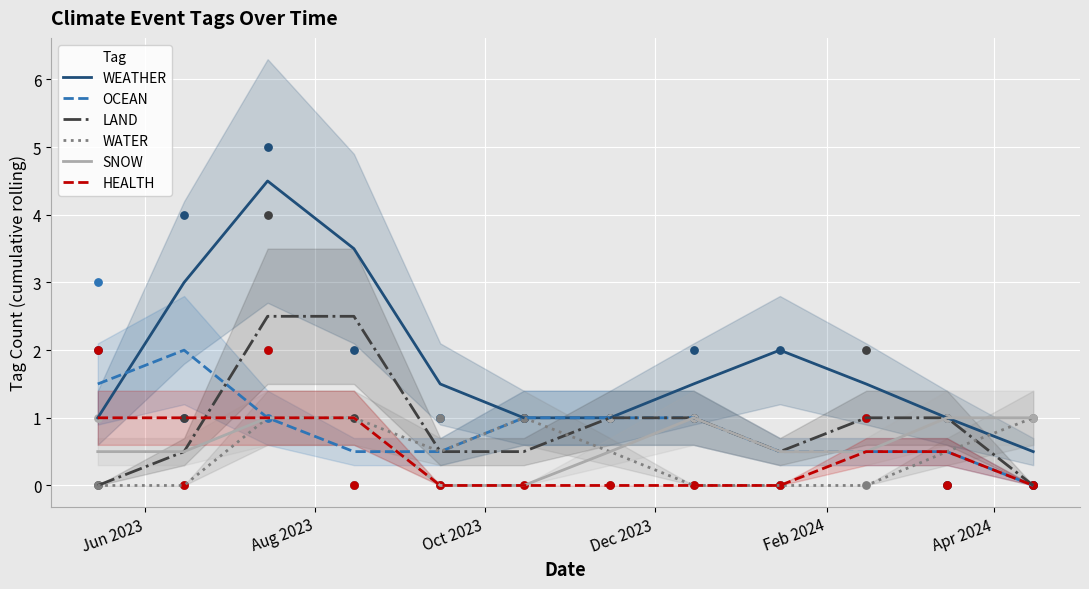

Which series contains the highest Y value?

WEATHER